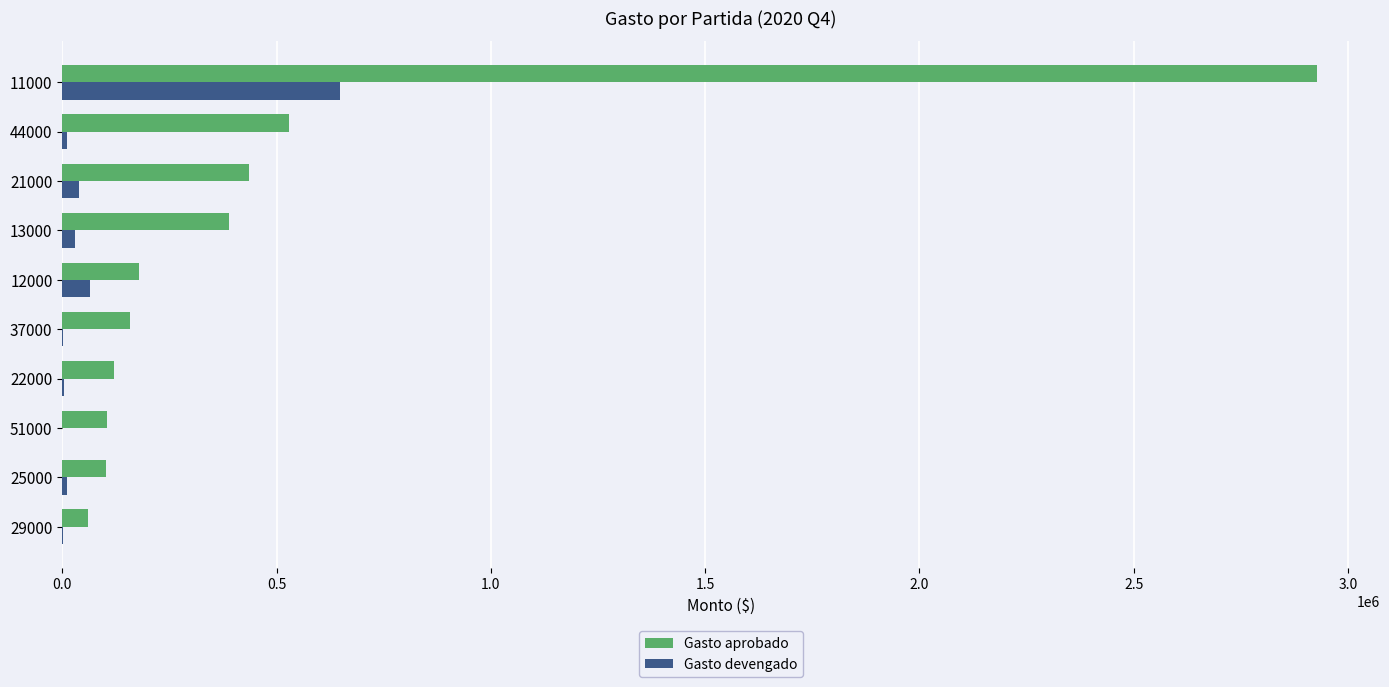

Is the value of Gasto devengado at 12000 greater than the value of Gasto aprobado at 12000?

No